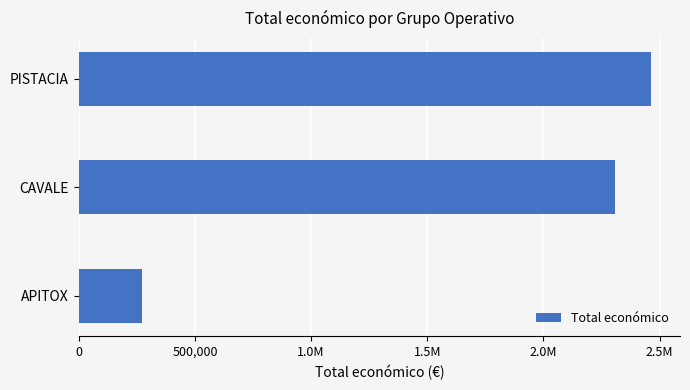

Are the bars horizontal?

Yes